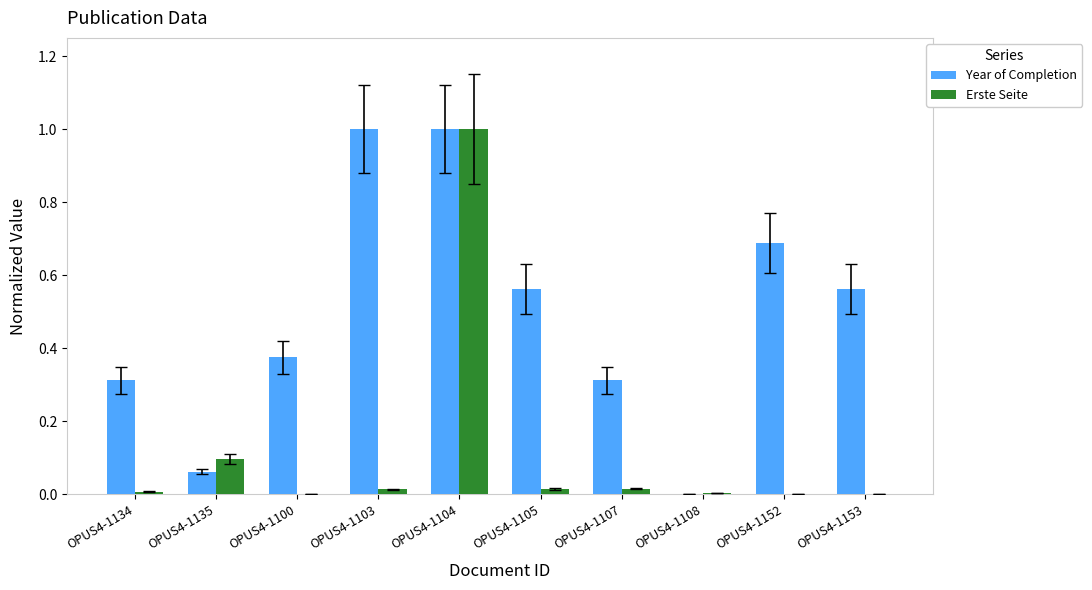

The Year of Completion series shows 1.1 at OPUS4-1152. True or false?

False